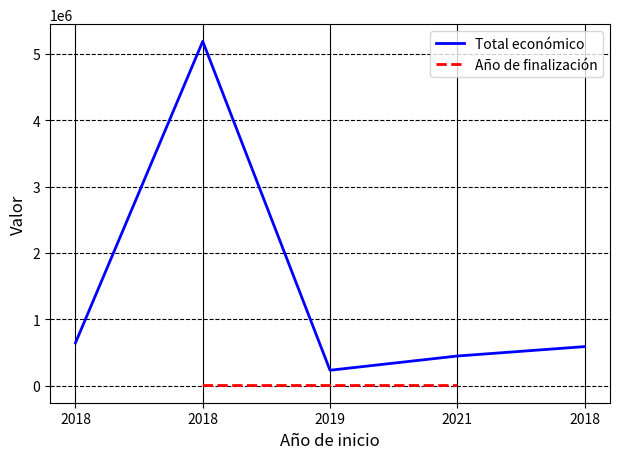

Which series changed the most between 2019 and 2018?

Total económico